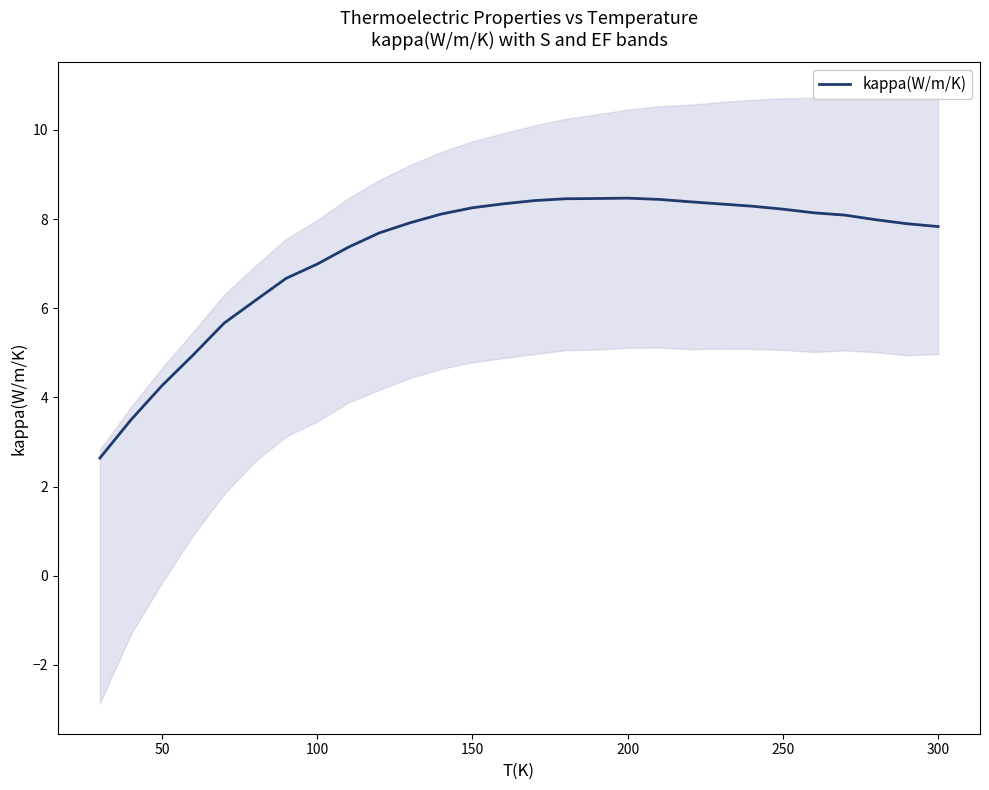

Count the number of categories in the chart.

28